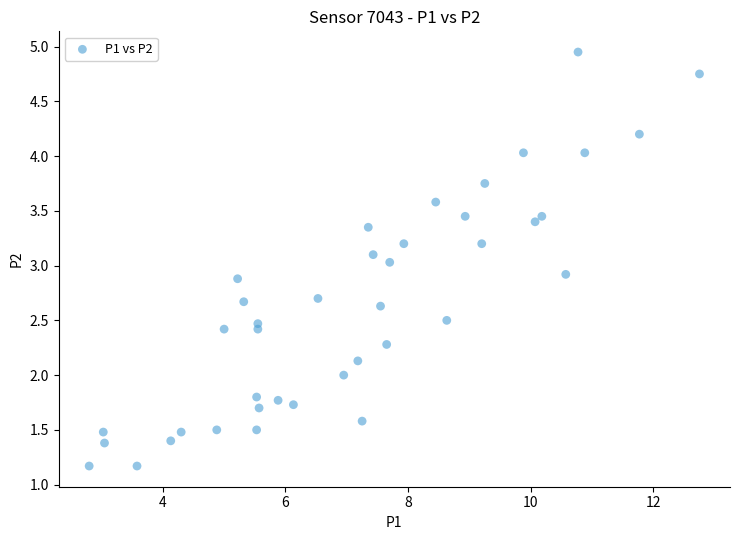

What is the range of X values (max minus min)?

9.9